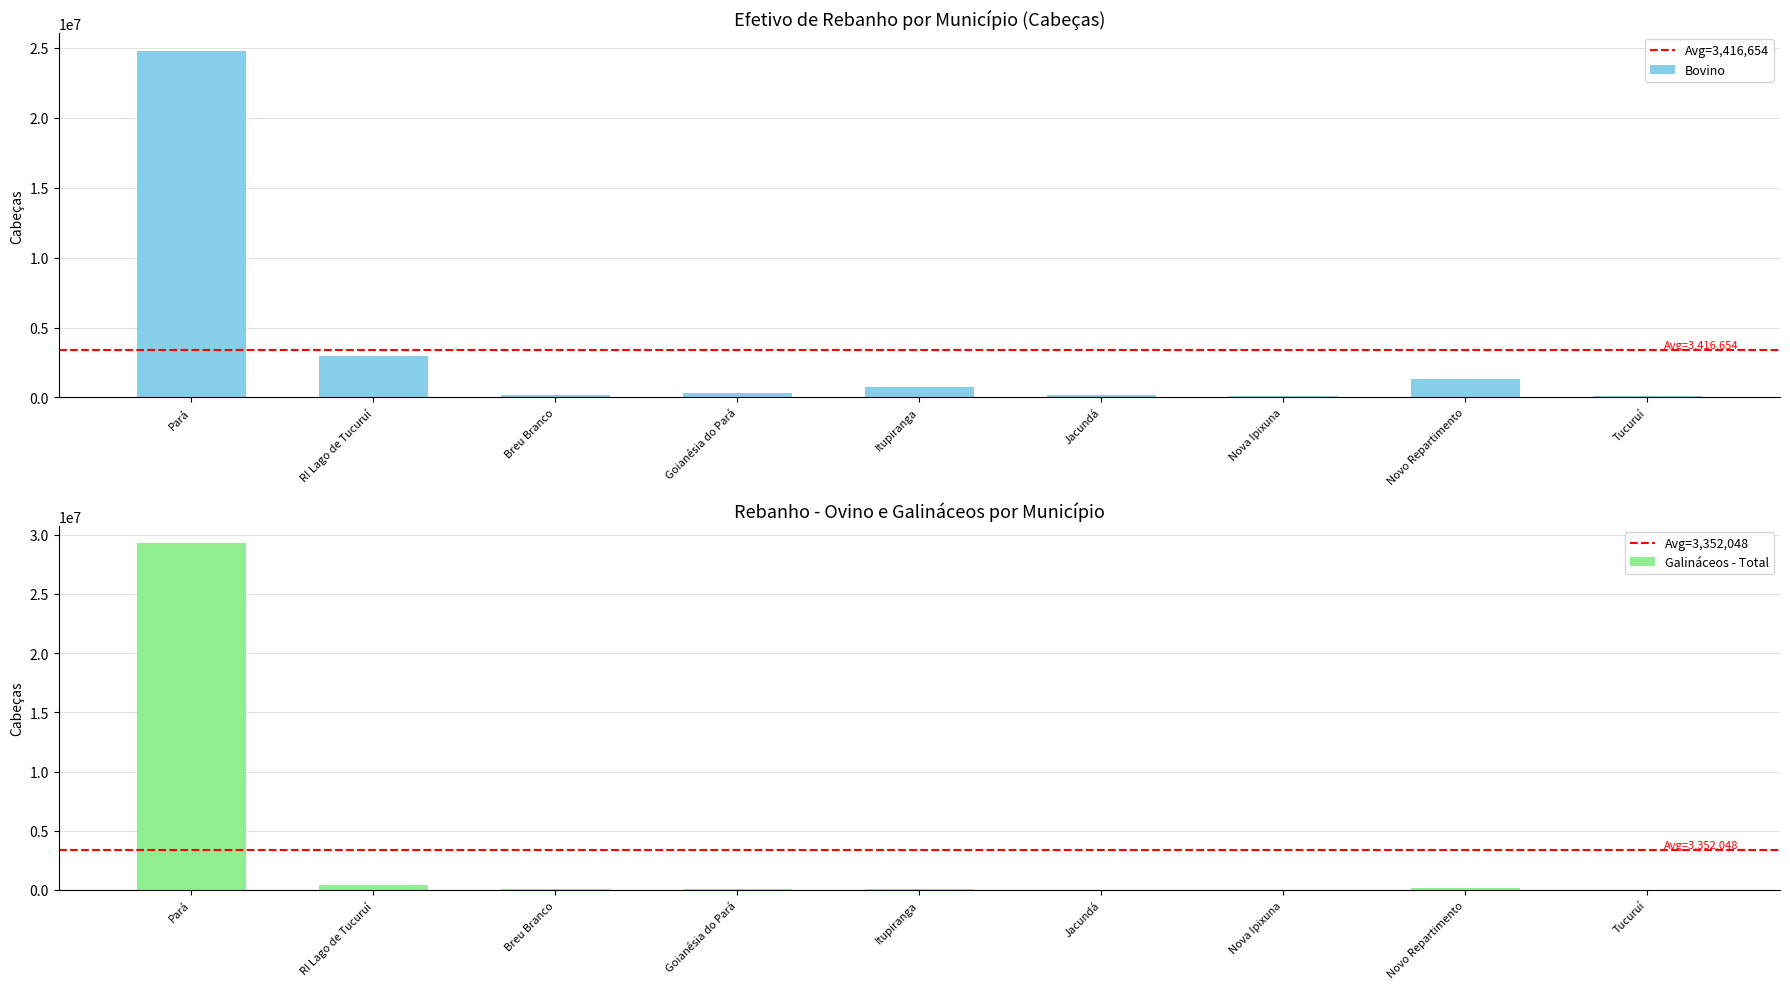

How many data points in Bovino are less than 333315?

4